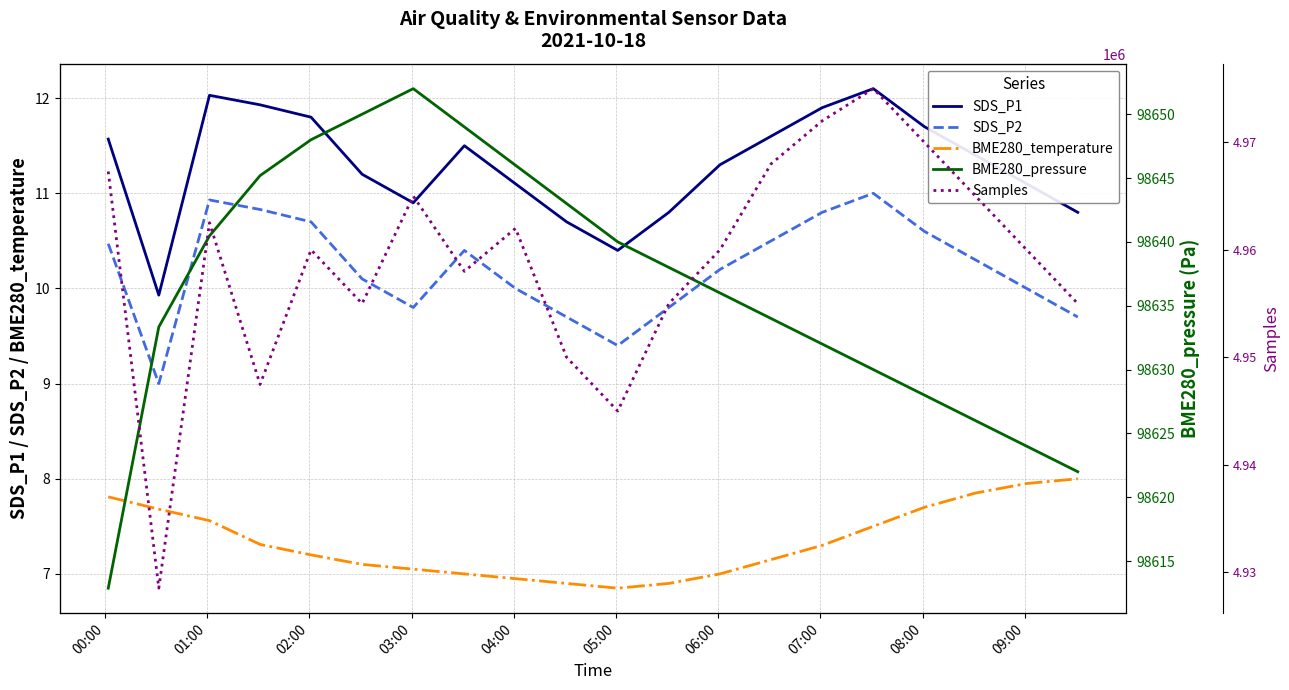

Reading right to left, list all the values displayed in this chart.

SDS_P1: 10.8	11.1	11.4	11.7	12.1	11.9	11.6	11.3	10.8	10.4	10.7	11.1	11.5	10.9	11.2	11.8	11.9	12.0	9.9	11.6
SDS_P2: 9.7	10.0	10.3	10.6	11.0	10.8	10.5	10.2	9.8	9.4	9.7	10.0	10.4	9.8	10.1	10.7	10.8	10.9	9.0	10.5
BME280_temperature: 8.0	8.0	7.8	7.7	7.5	7.3	7.2	7.0	6.9	6.8	6.9	7.0	7.0	7.0	7.1	7.2	7.3	7.6	7.7	7.8
BME280_pressure: 98622.0	98624.0	98626.0	98628.0	98630.0	98632.0	98634.0	98636.0	98638.0	98640.0	98643.0	98646.0	98649.0	98652.0	98650.0	98648.0	98645.2	98640.5	98633.3	98612.9
Samples: 4955000.0	4960000.0	4965000.0	4970000.0	4975000.0	4972000.0	4968000.0	4960000.0	4955000.0	4945000.0	4950000.0	4962000.0	4958000.0	4965000.0	4955000.0	4960000.0	4947475.0	4962522.0	4928516.0	4967293.0